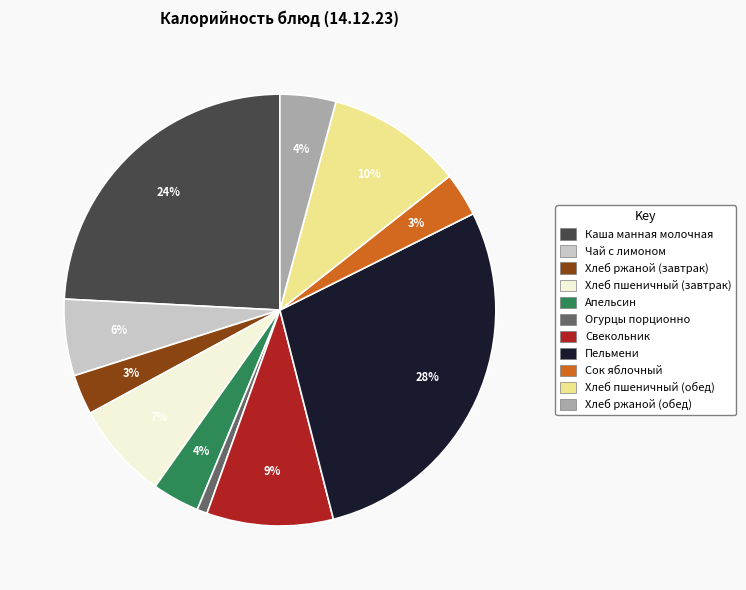

How many slices are in this pie chart?

11